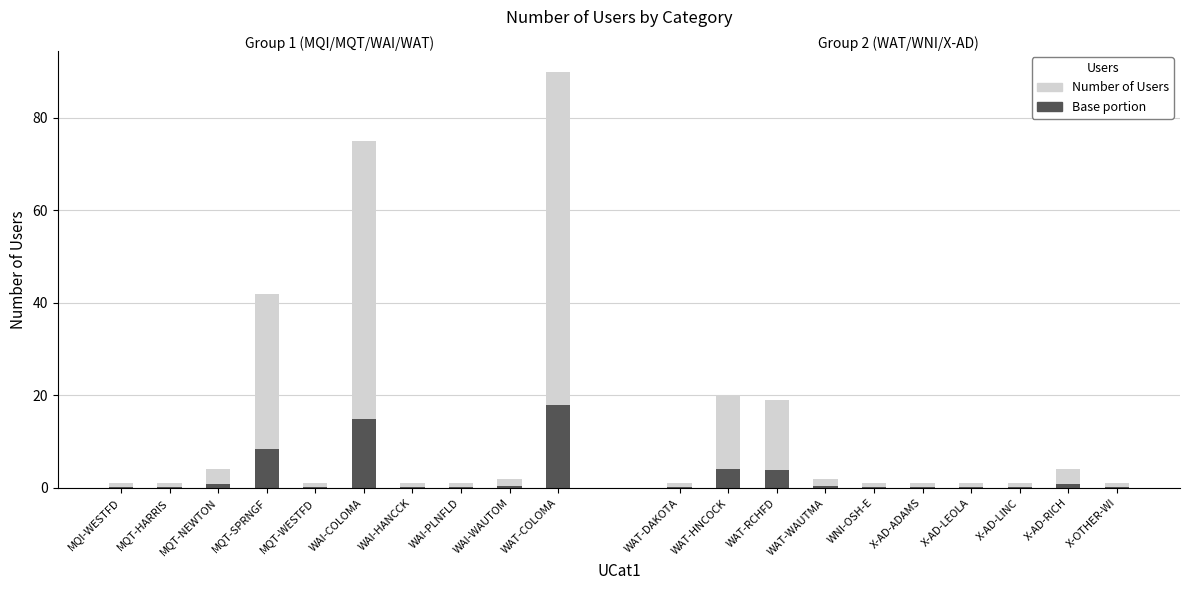

Which has a higher value, WAI-COLOMA or WAT-DAKOTA?

WAI-COLOMA